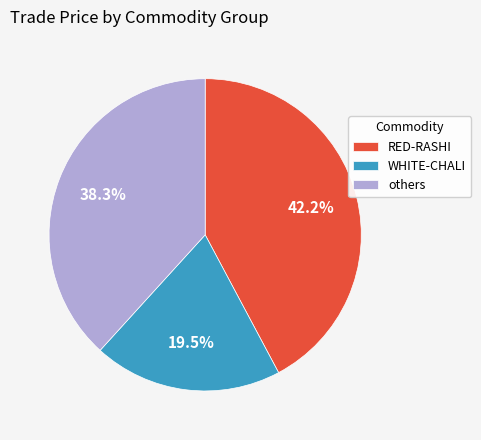

How many segments does this pie chart have?

3